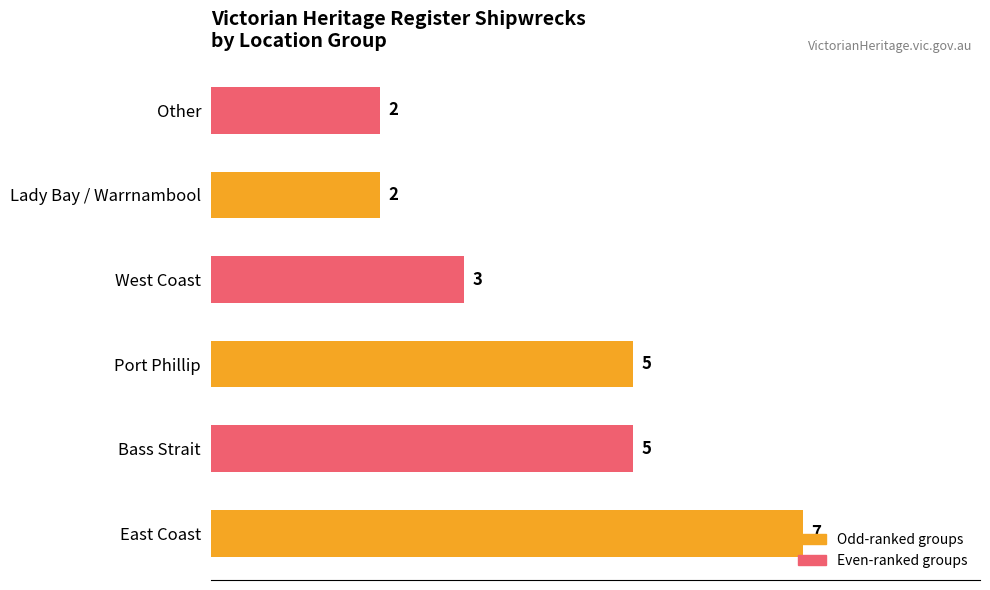

What is the sum of all values?

24